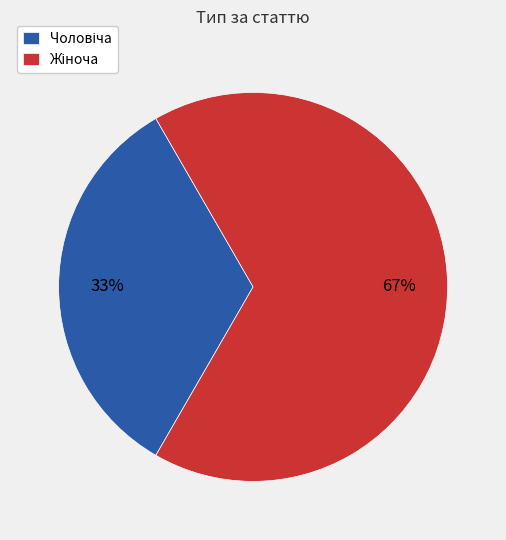

Is there a majority slice in this chart?

Yes